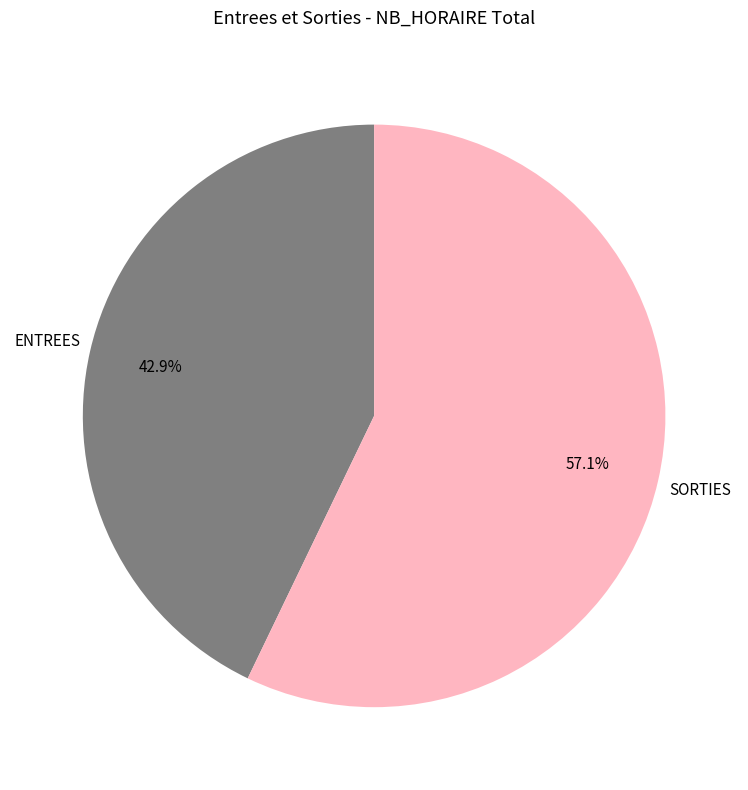

What percentage is the SORTIES slice, to the nearest percent?

57%